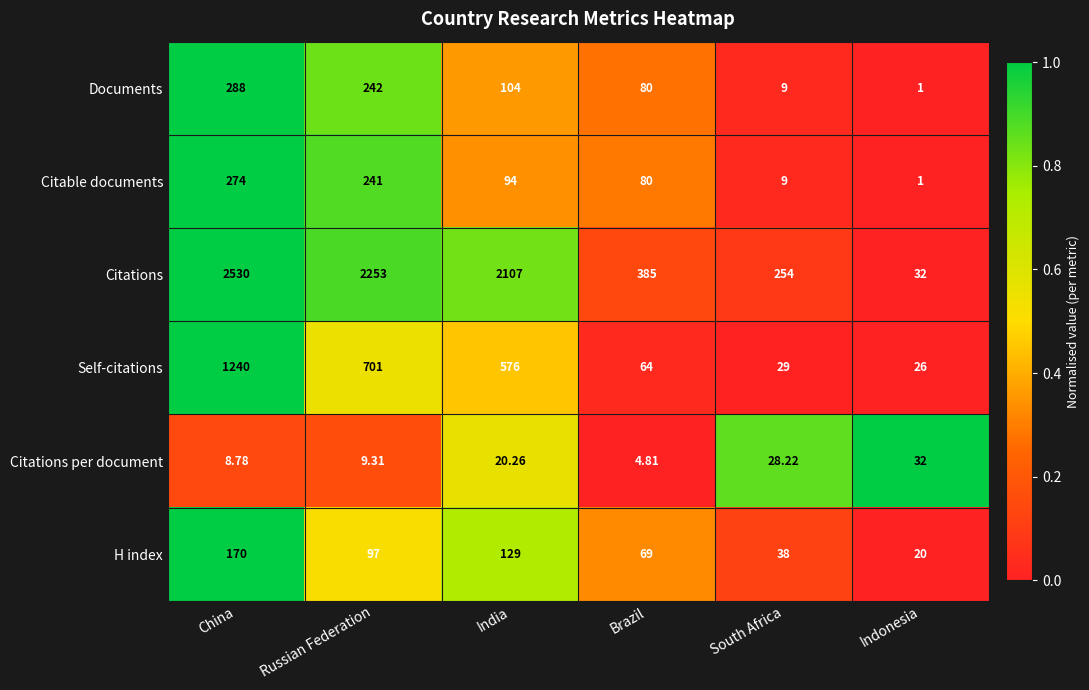

Which category has the highest value across all series?

China